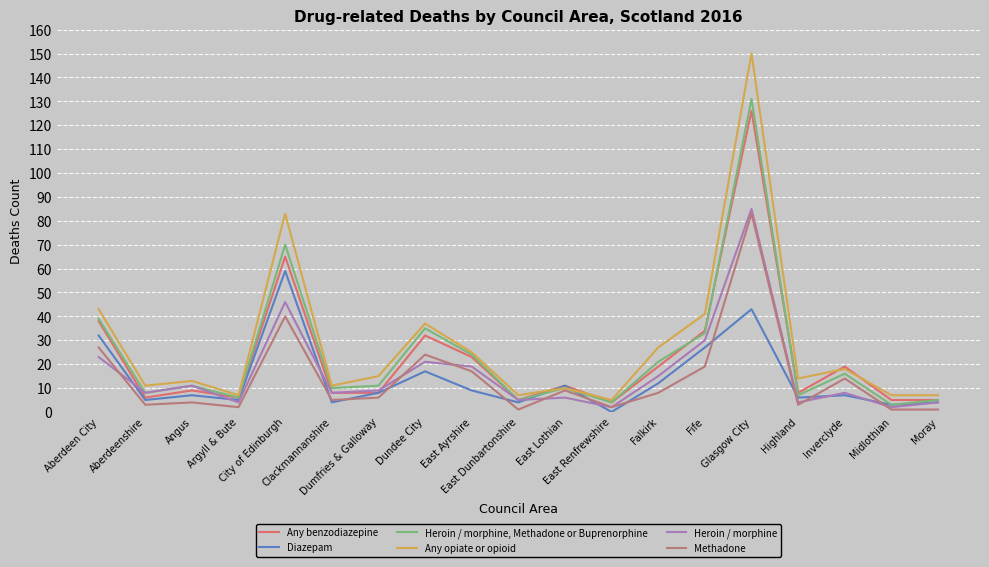

Read the Heroin / morphine value at East Ayrshire.

19